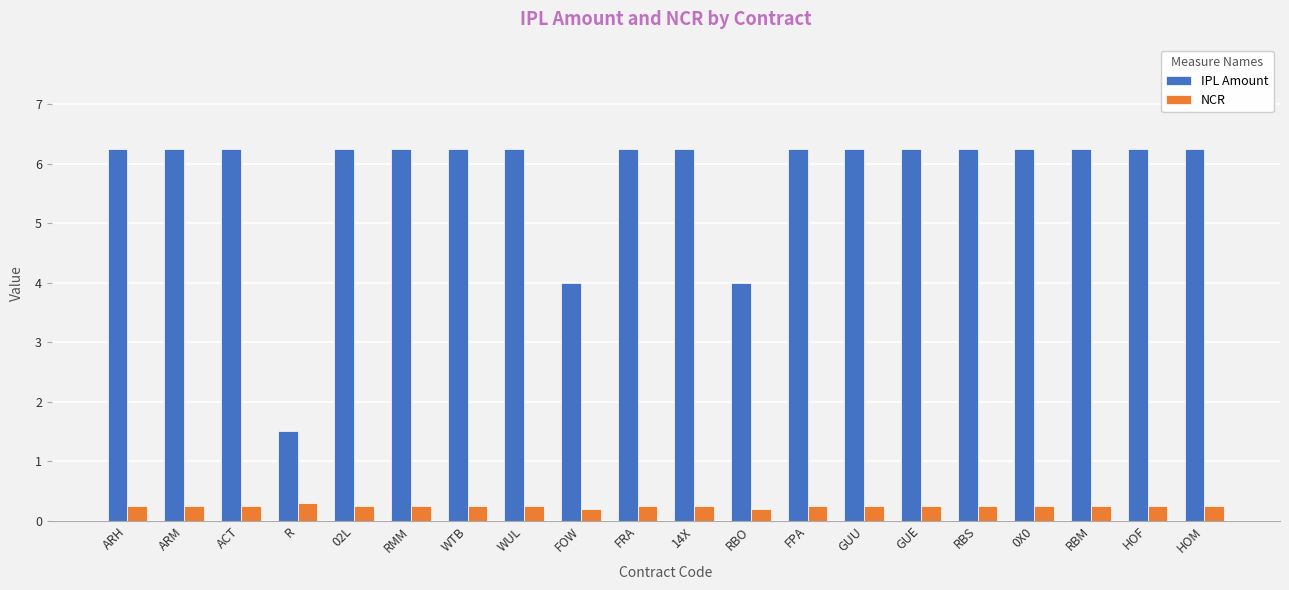

The IPL Amount series shows 6.2 at ACT. True or false?

True